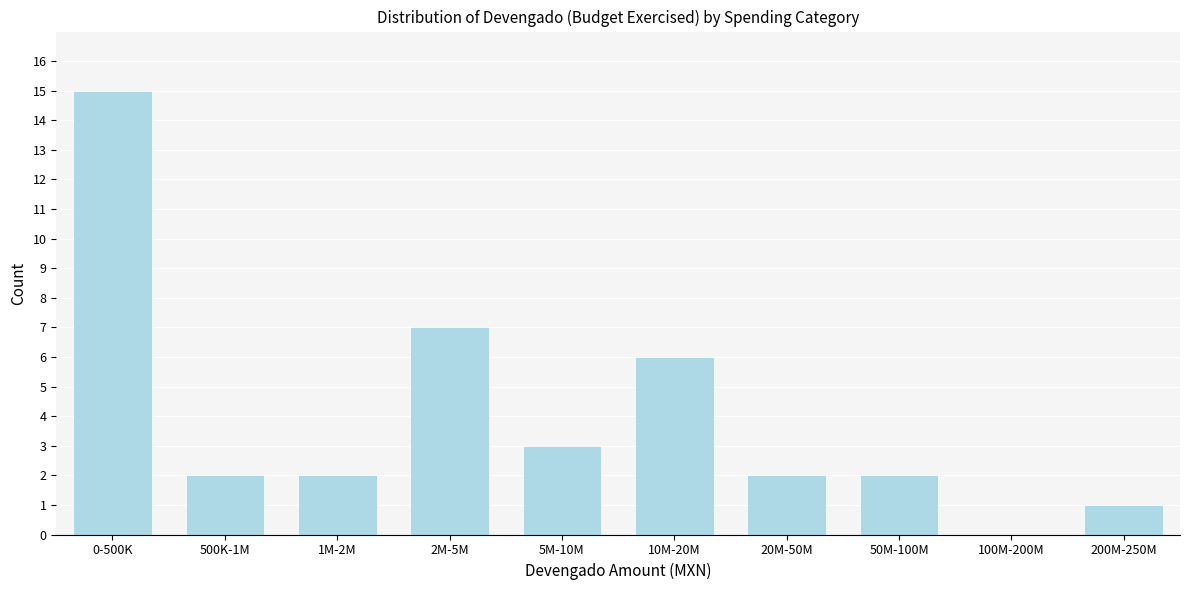

Reading left to right, extract all data points from this chart.

0-500K=15	500K-1M=2	1M-2M=2	2M-5M=7	5M-10M=3	10M-20M=6	20M-50M=2	50M-100M=2	100M-200M=0	200M-250M=1